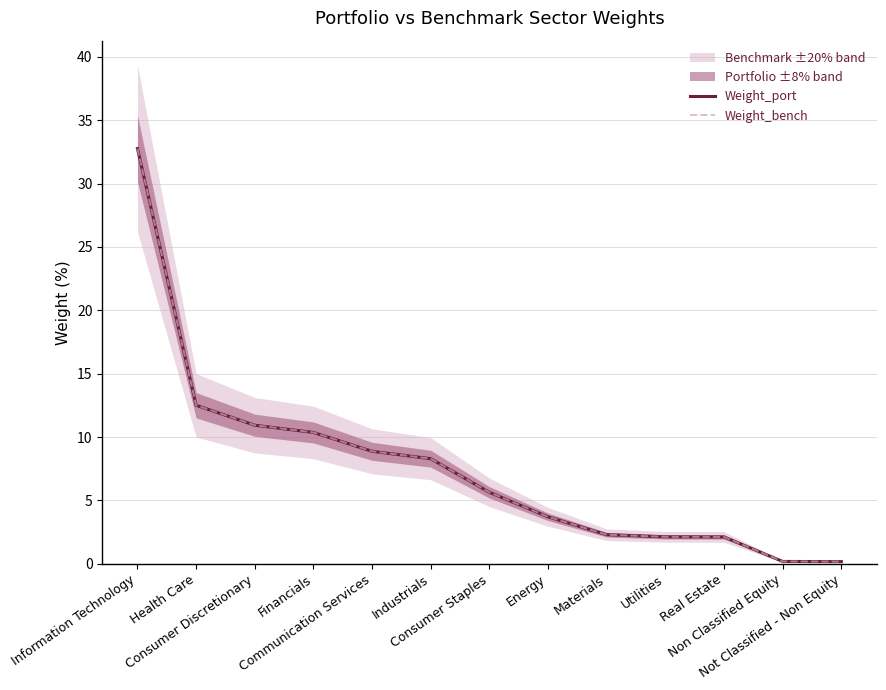

True or false: Weight_bench and Weight_port cross at least once.

False